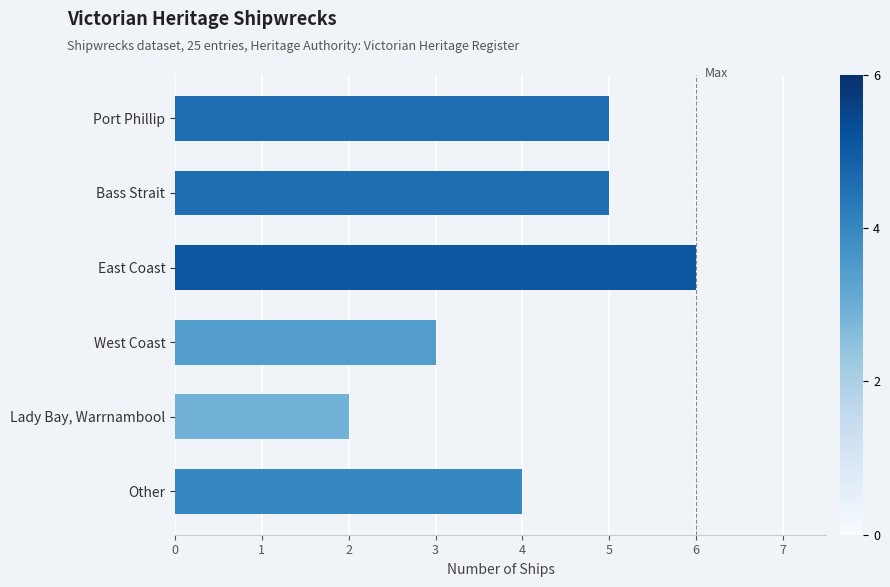

What value does the data have at Other?

4